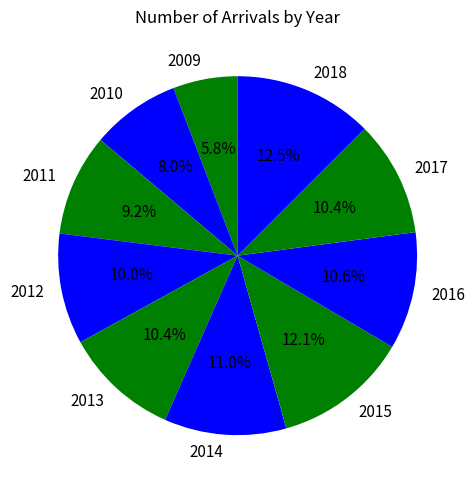

What percentage is the 2014 slice, to the nearest percent?

11%